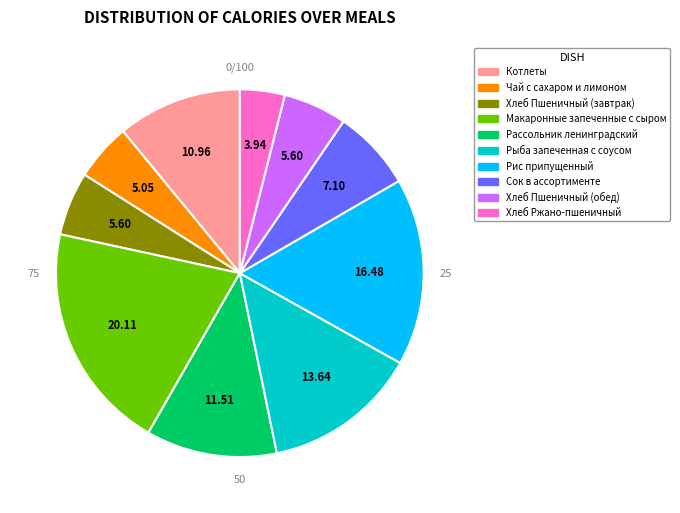

To the nearest percent, what portion does Чай с сахаром и лимоном represent?

5%